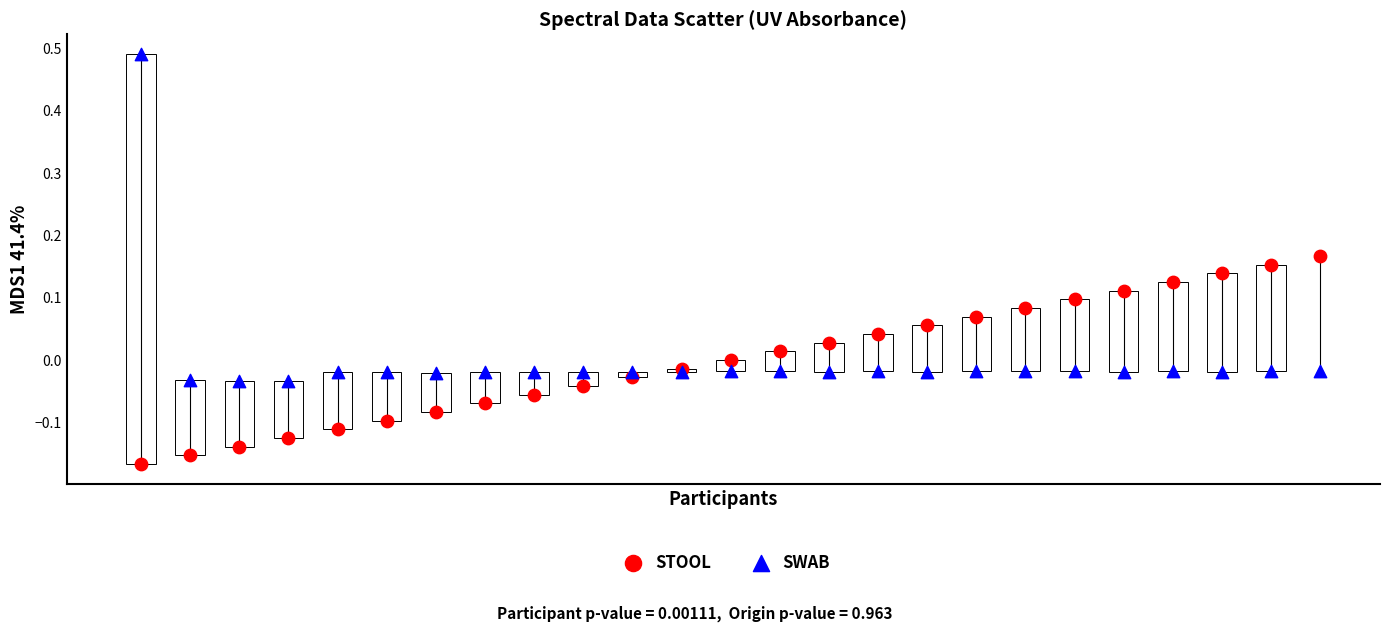

Which series has the widest spread of Y values?

SWAB